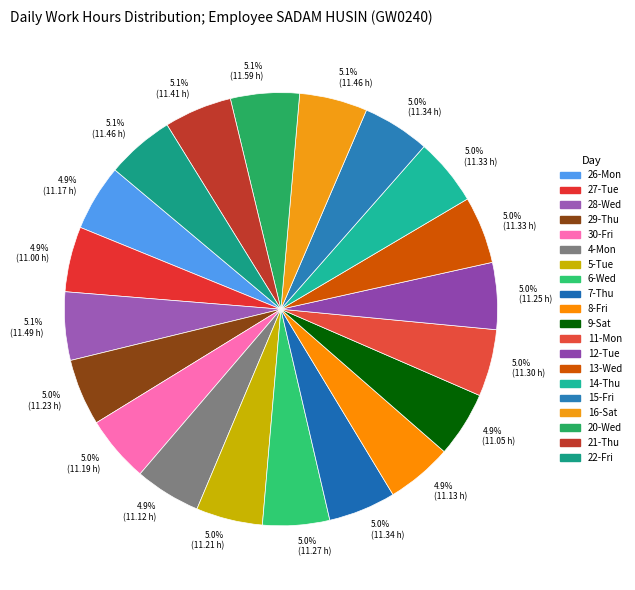

Does 21-Thu represent more than half of the total?

No